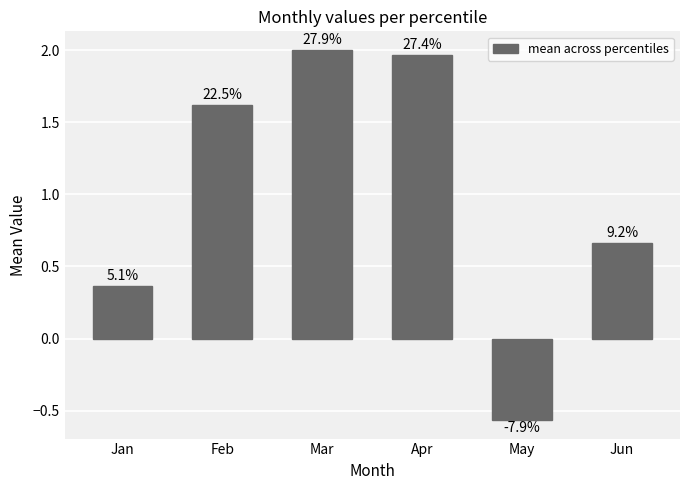

Which has a higher value, Jan or May?

Jan